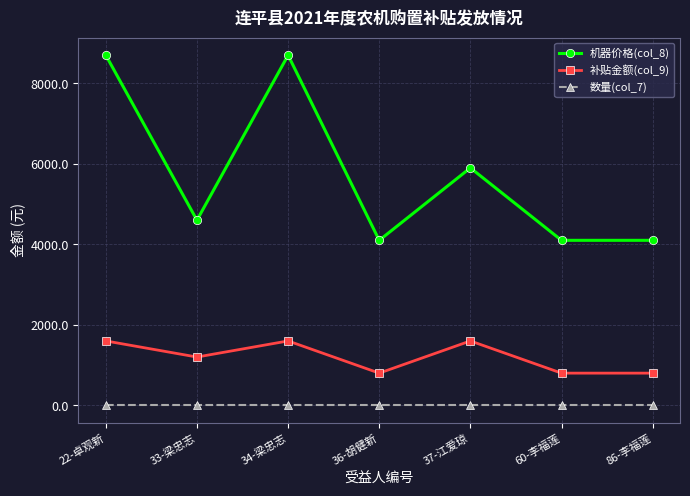

True or false: 补贴金额(col_9) and 数量(col_7) cross at least once.

False